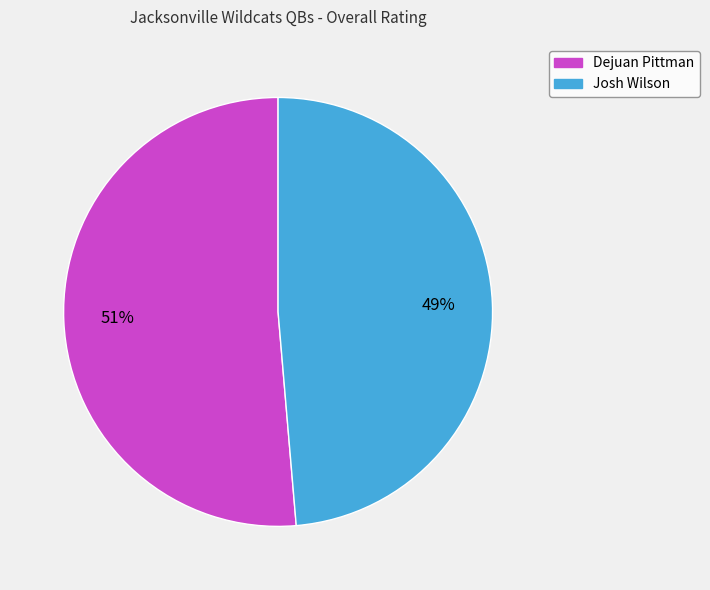

What is the majority slice?

Dejuan Pittman